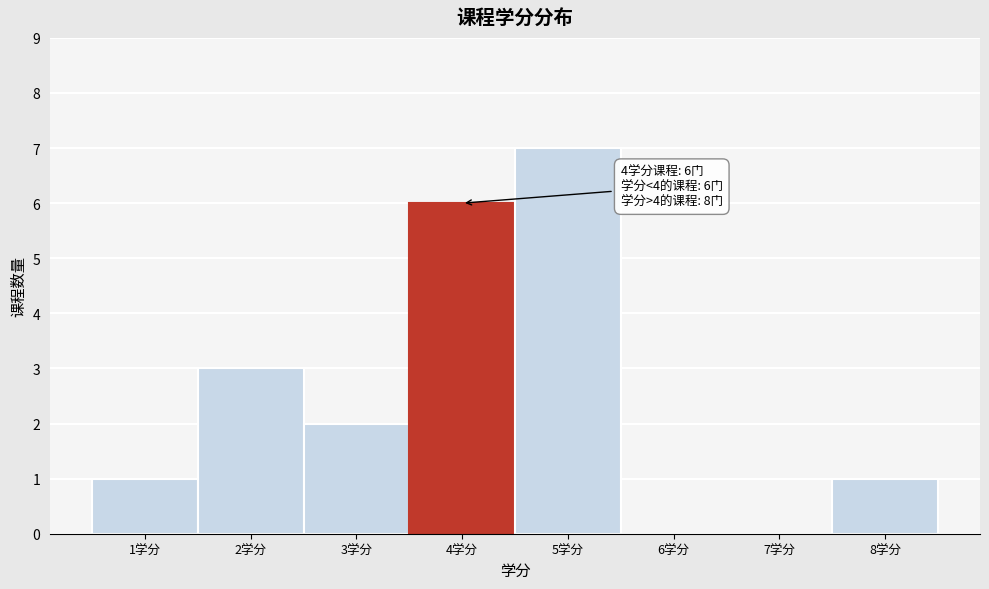

Over which range of the x-axis is the bar tallest?

4.5 to 5.5